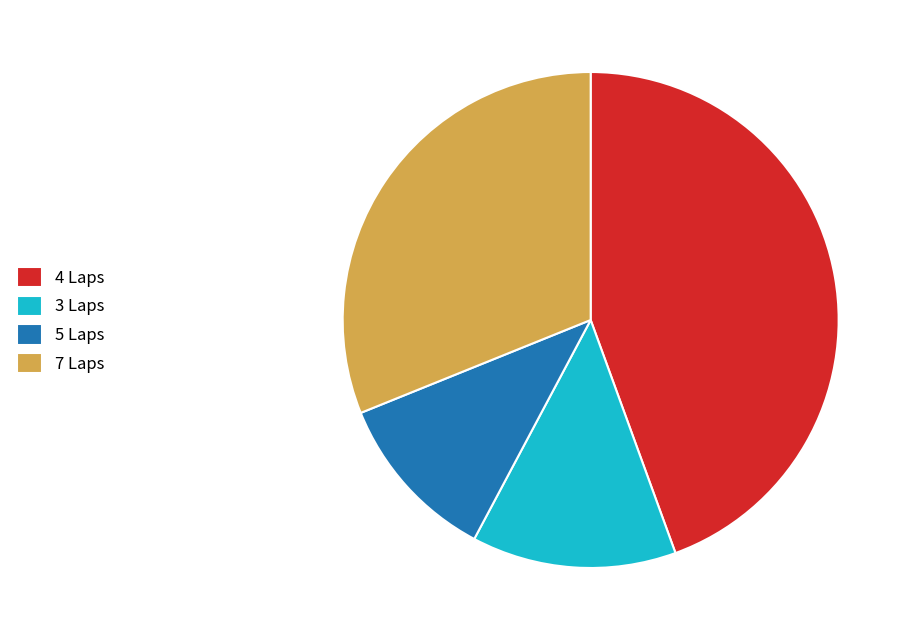

Combined, do 4 Laps and 7 Laps account for over 50%?

Yes